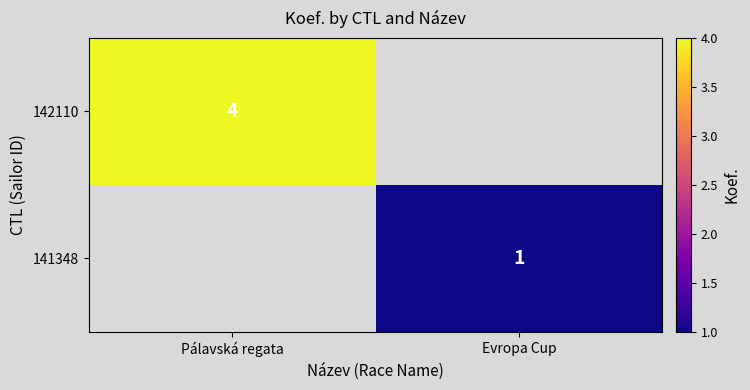

Which category has the lowest value across all series?

Evropa Cup